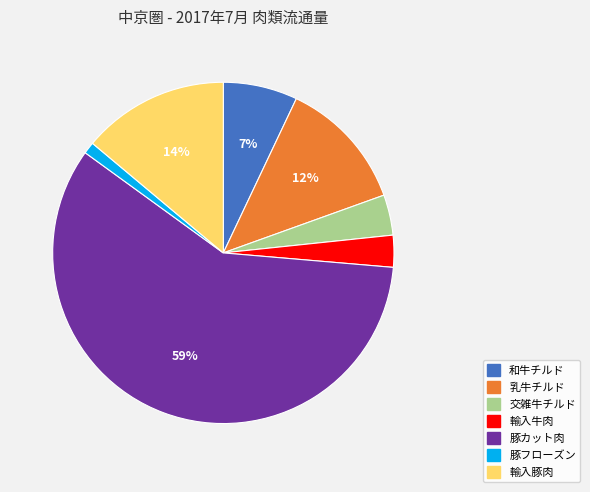

What percentage is the 豚フローズン slice, to the nearest percent?

1%